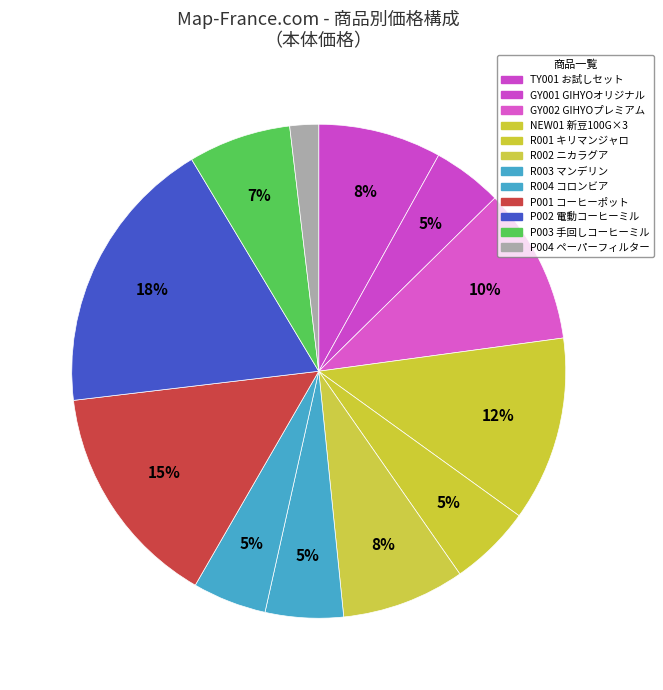

Approximately how many times larger is the value at TY001 compared to P004?

4.3